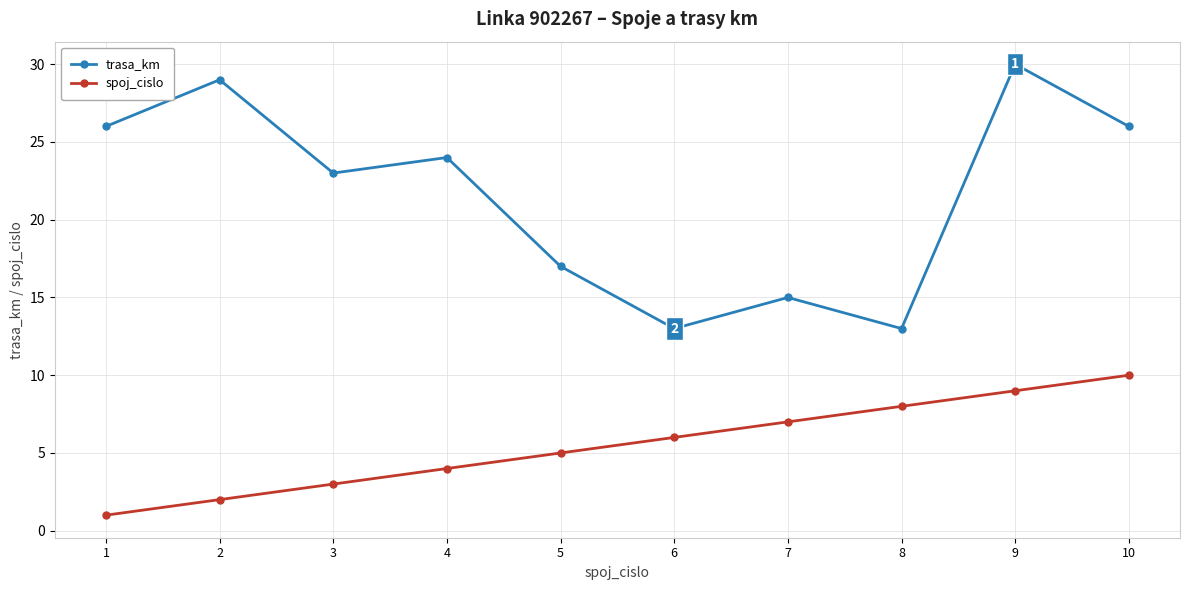

How many spoj_cislo values are between 3 and 8?

6